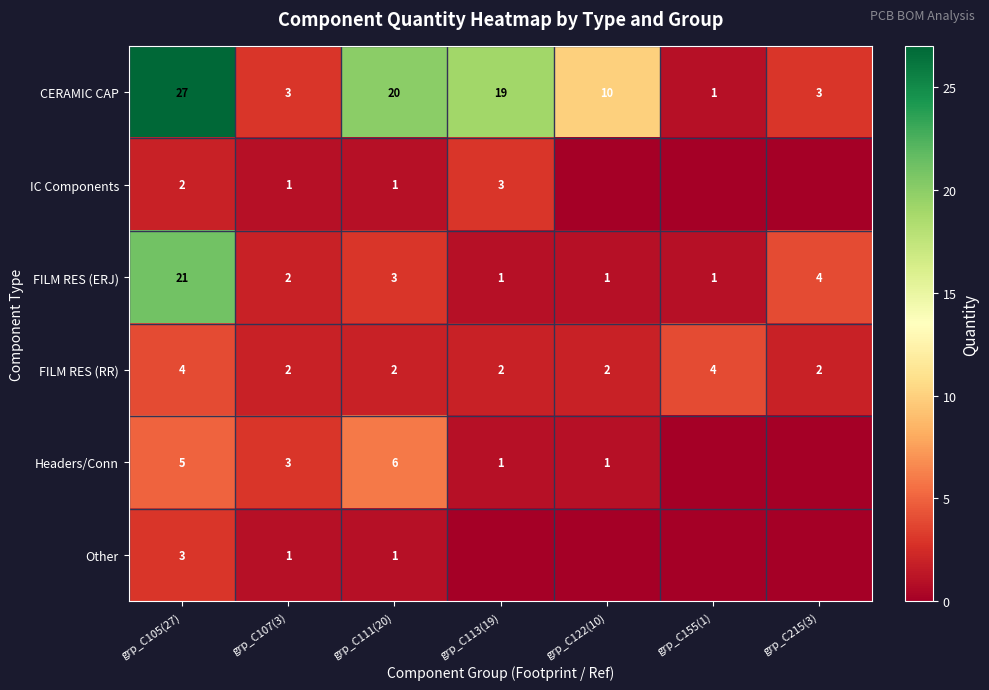

Is it true that IC Components equals 5 at grp_C113(19)?

False